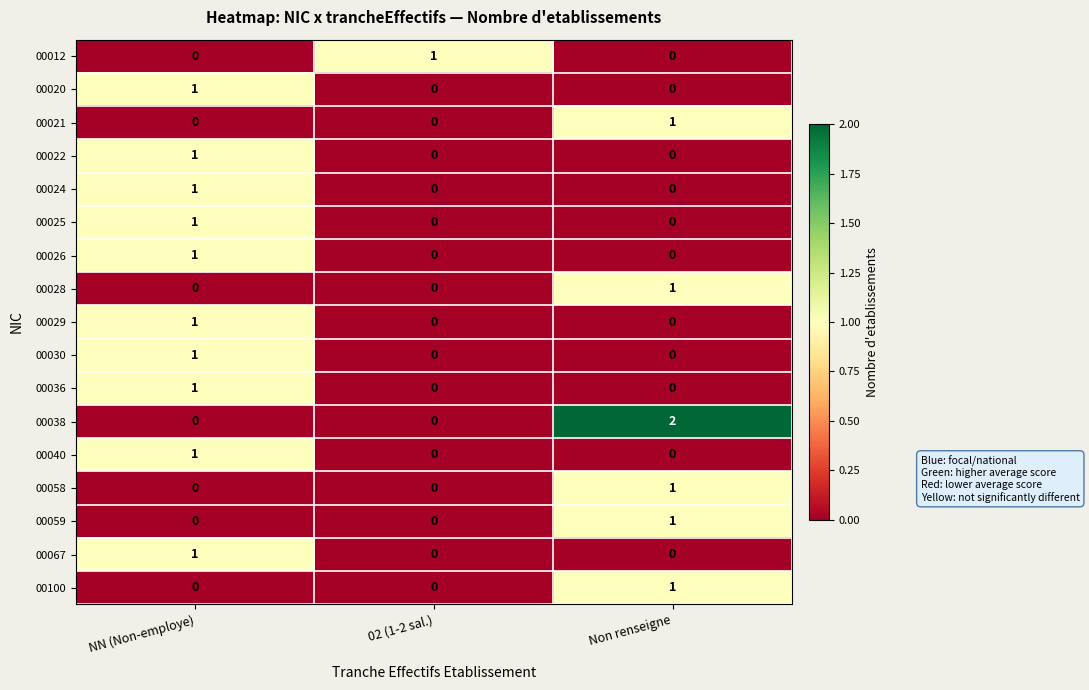

Which series has the largest total across all categories?

00038